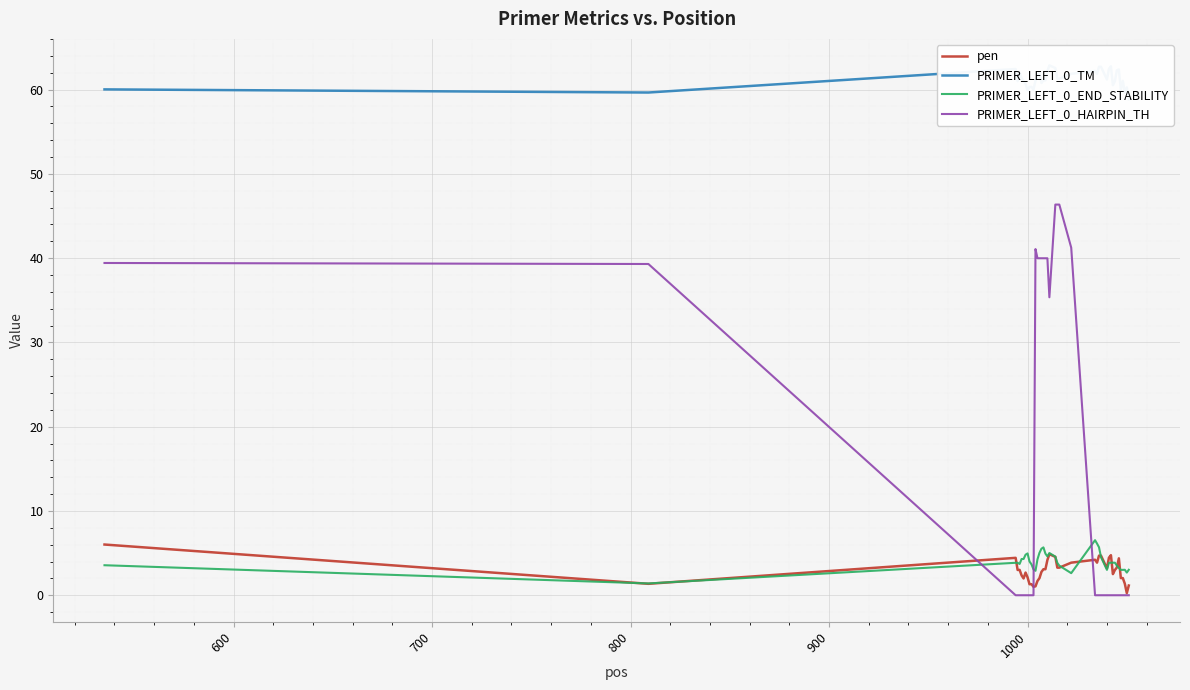

How many categories are shown in the chart?

40